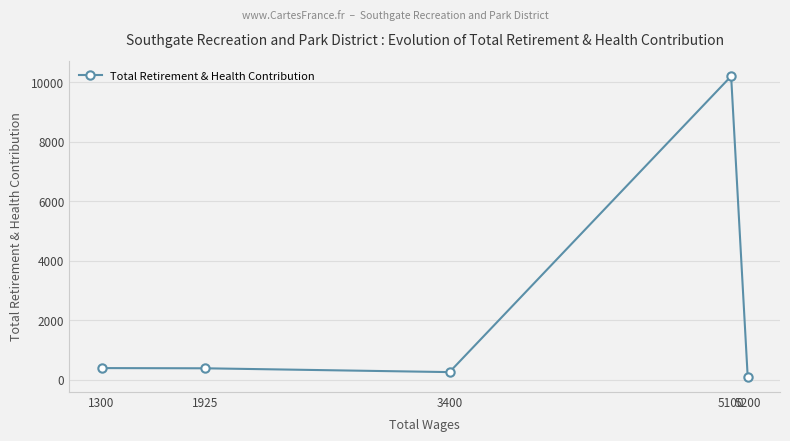

Is it true that the value at 1925 is 383?

True